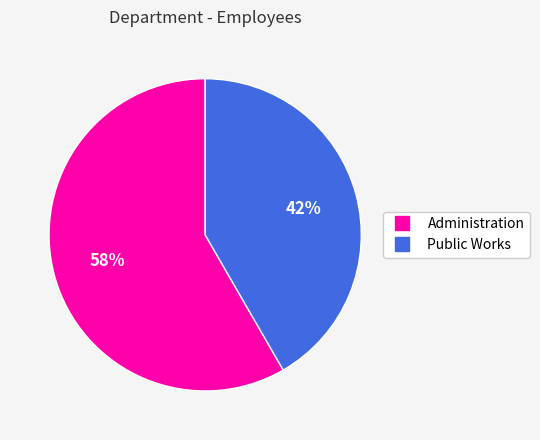

True or false: Public Works accounts for 36% of the total.

False